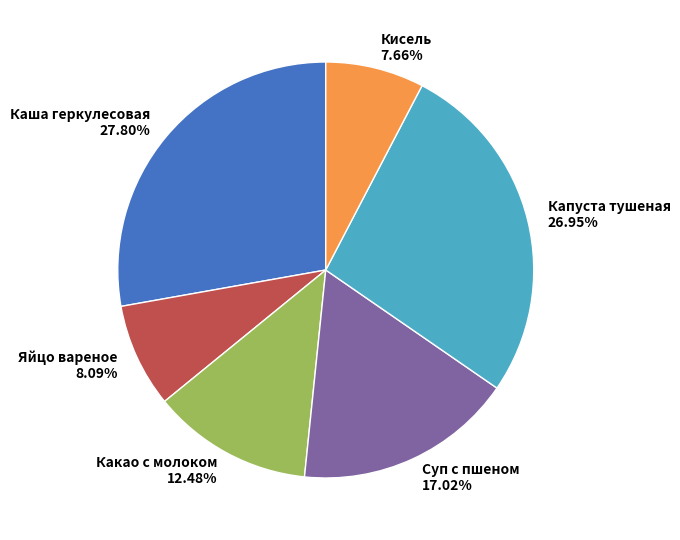

Which category has the biggest portion of the pie?

Каша геркулесовая